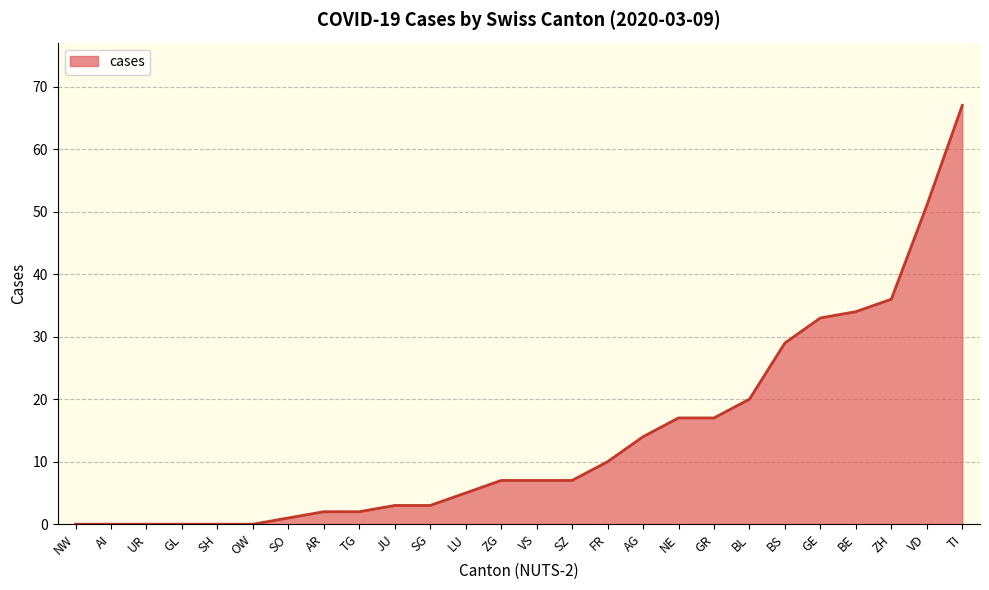

Reading left to right, transcribe all the data shown in this chart.

NW=0	AI=0	UR=0	GL=0	SH=0	OW=0	SO=1	AR=2	TG=2	JU=3	SG=3	LU=5	ZG=7	VS=7	SZ=7	FR=10	AG=14	NE=17	GR=17	BL=20	BS=29	GE=33	BE=34	ZH=36	VD=51	TI=67